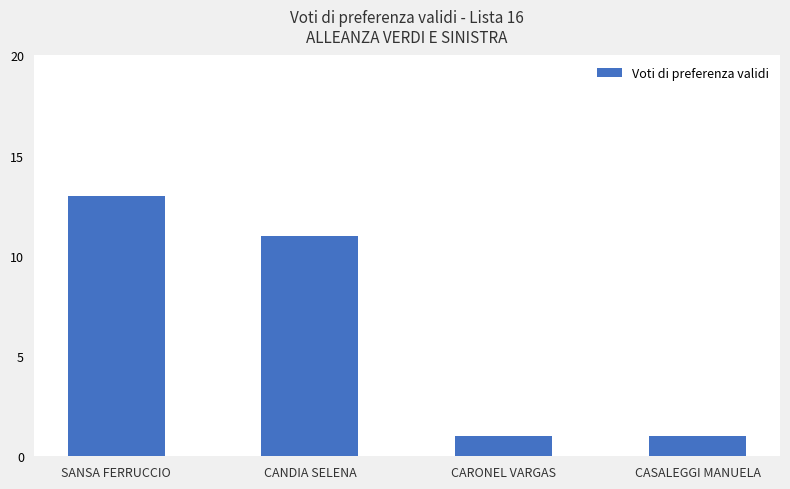

Approximately how many times larger is the value at CANDIA SELENA compared to CASALEGGI MANUELA?

11.0